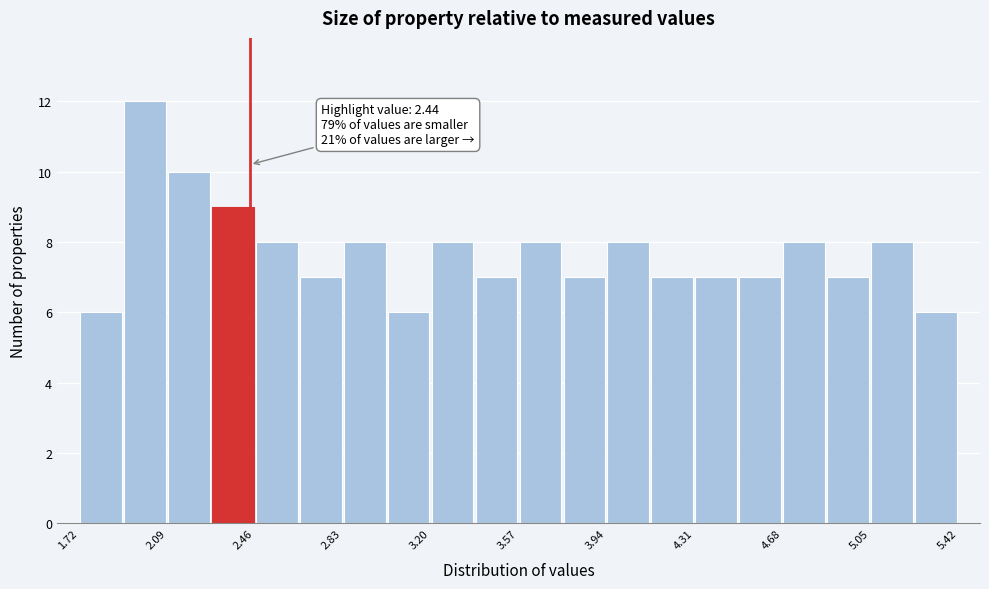

Around what value on the x-axis is the tallest bar? Give the approximate position of its centre, as read against the axis.

2.00